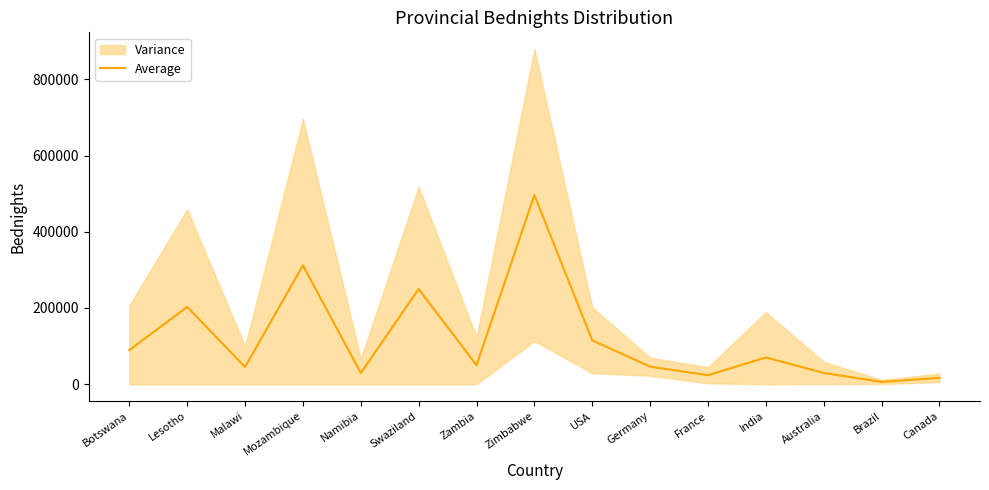

At which label does the data first exceed 49968?

Botswana